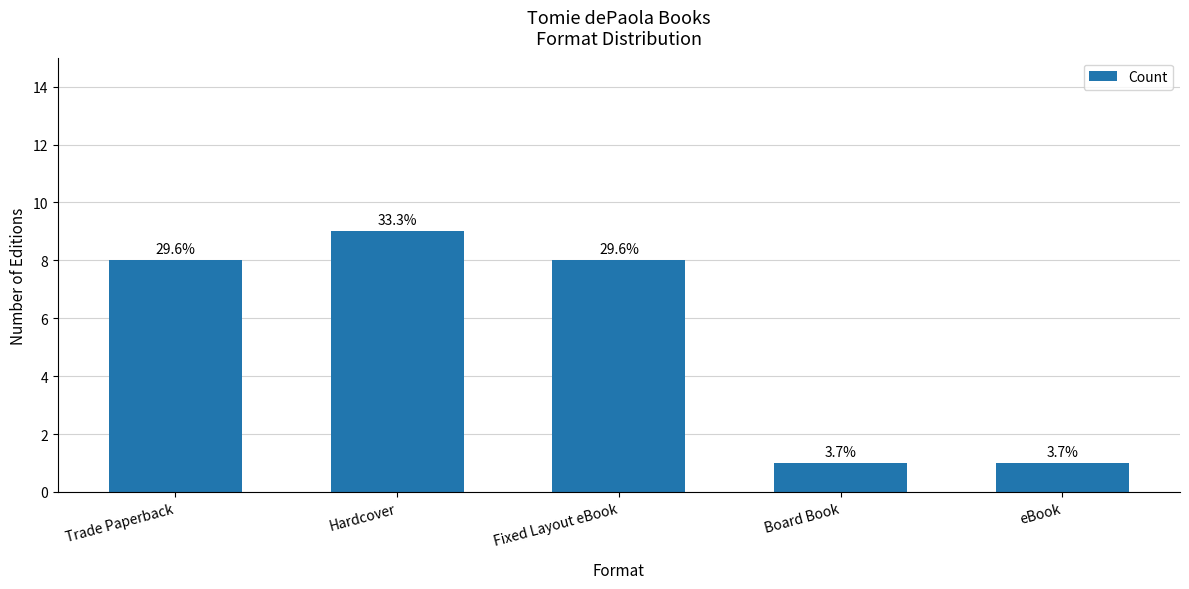

Which has a higher value, Board Book or eBook?

Board Book